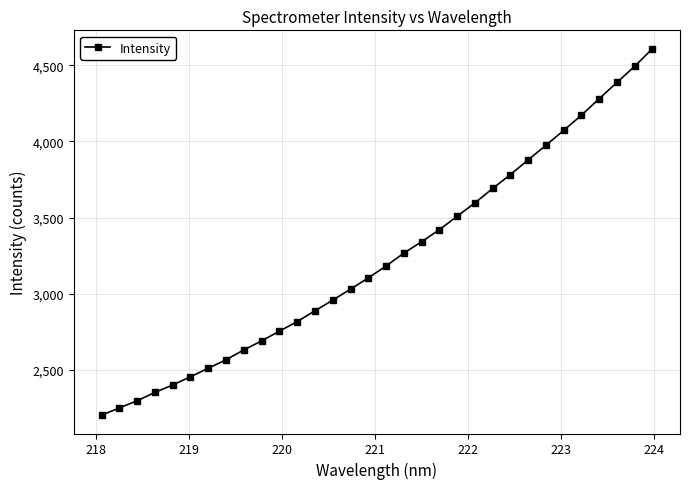

What is the average value?

3237.3